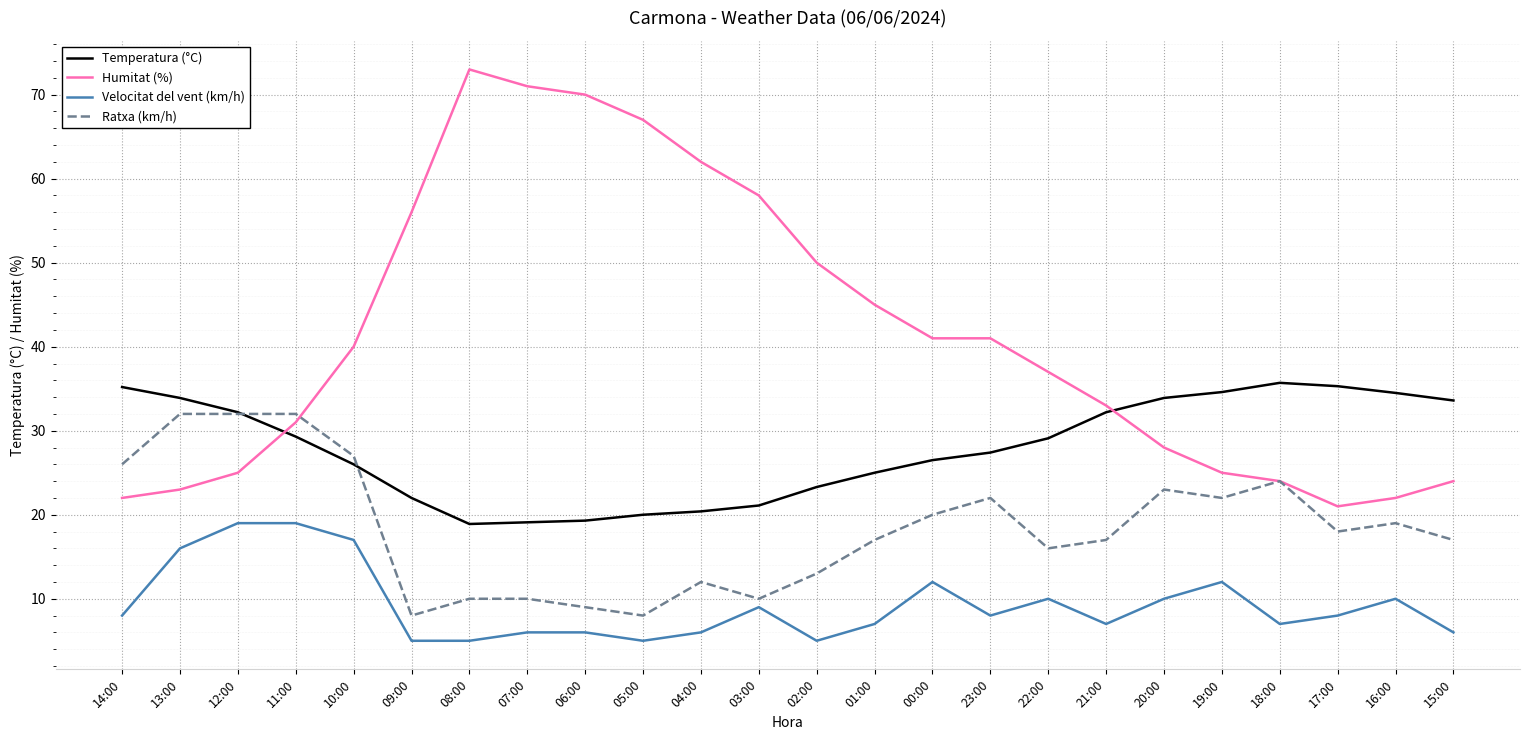

What is the difference between the Velocitat del vent (km/h) values at 00:00 and 13:00?

4.0